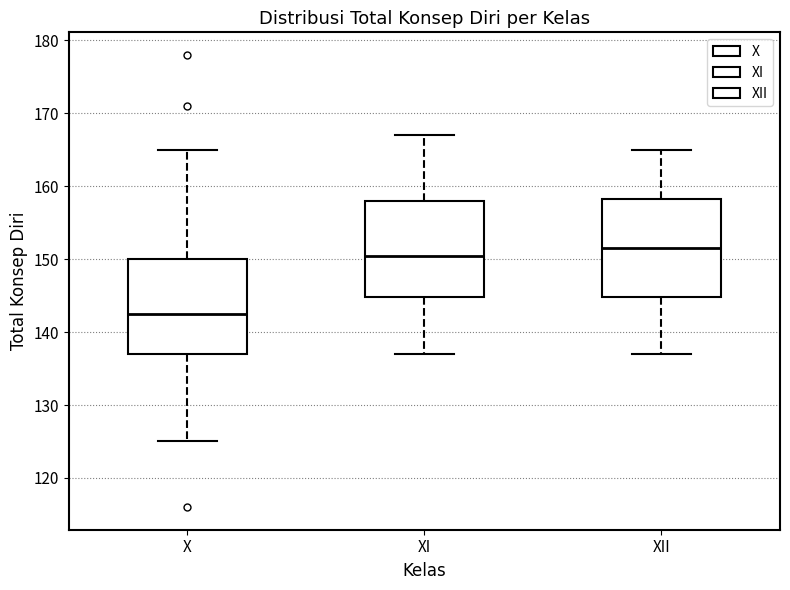

Which box's median line is the highest?

XII